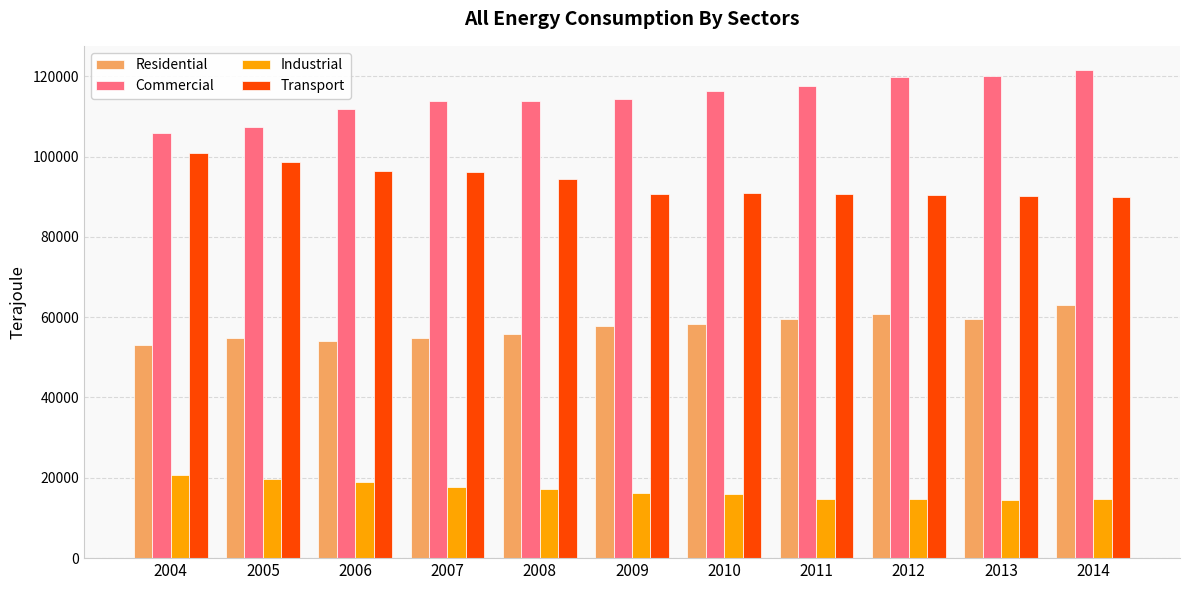

True or false: Transport has a value of 90774.1 at 2011.

True